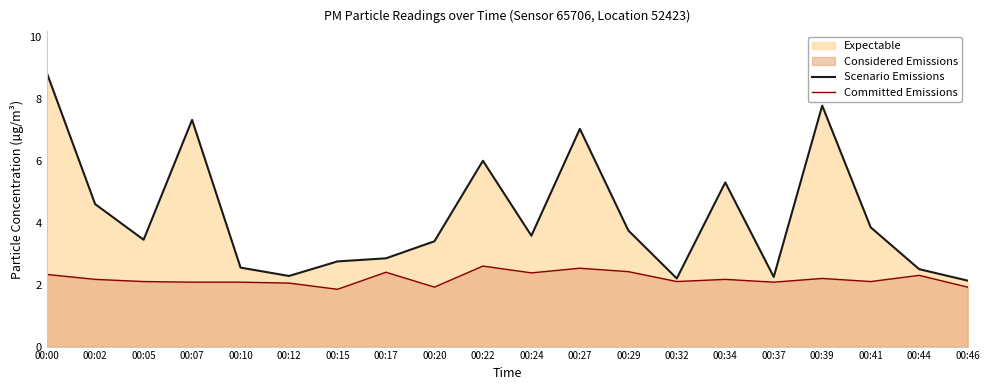

Which series has the largest total across all categories?

Scenario Emissions